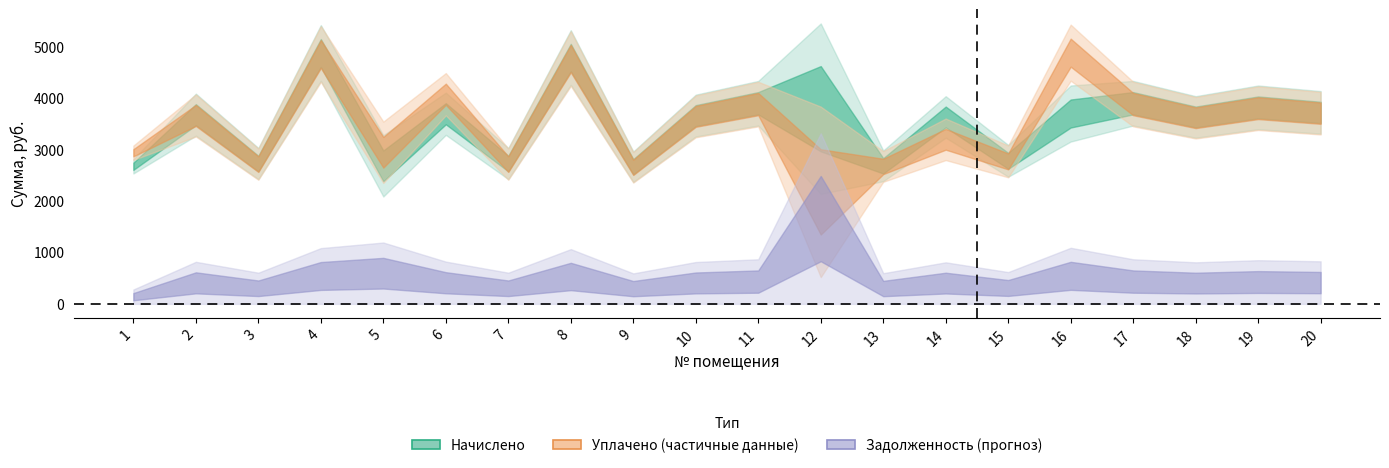

What is the total value across all series at 13?

5651.9